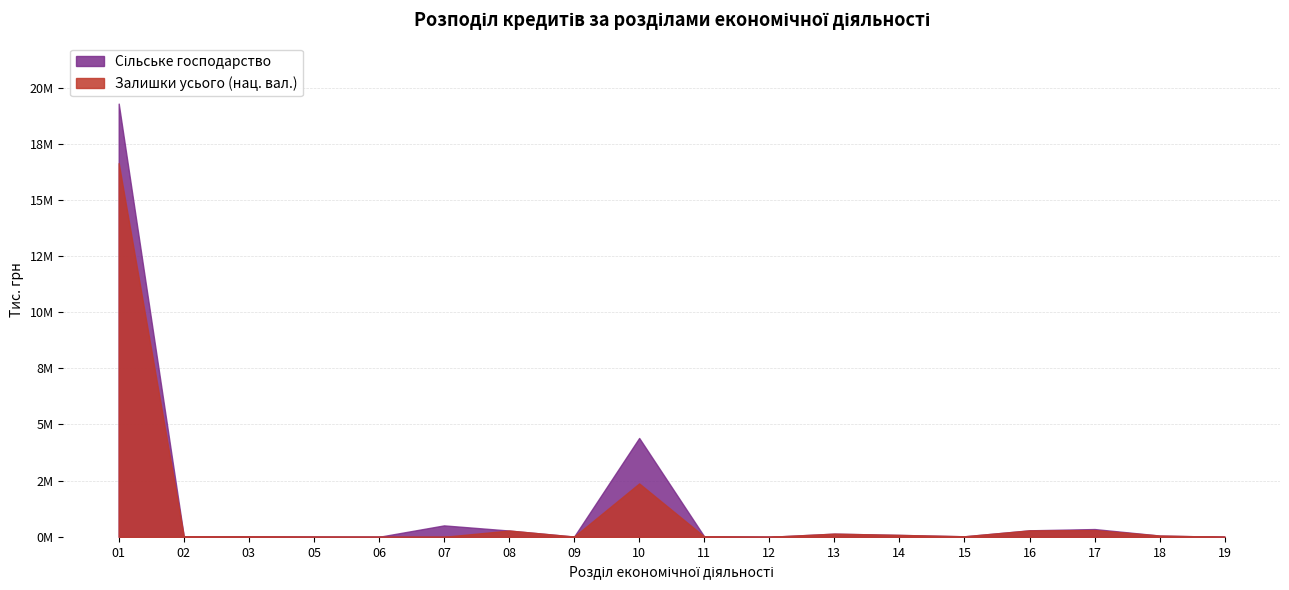

What are all the series names shown in the legend?

Сільське господарство, Залишки усього (нац. вал.)